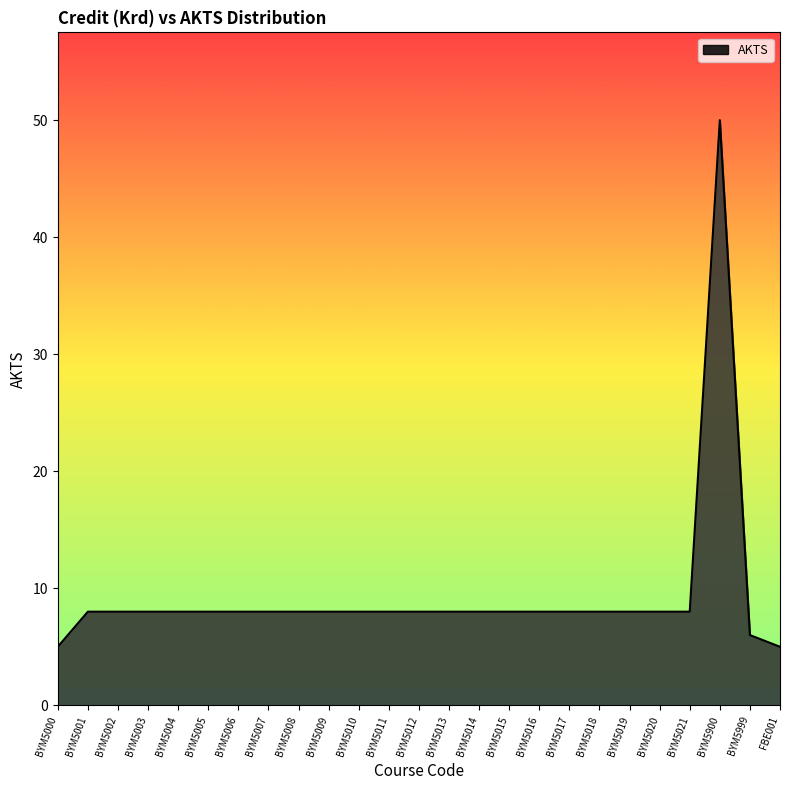

What is the maximum value shown in the chart?

50